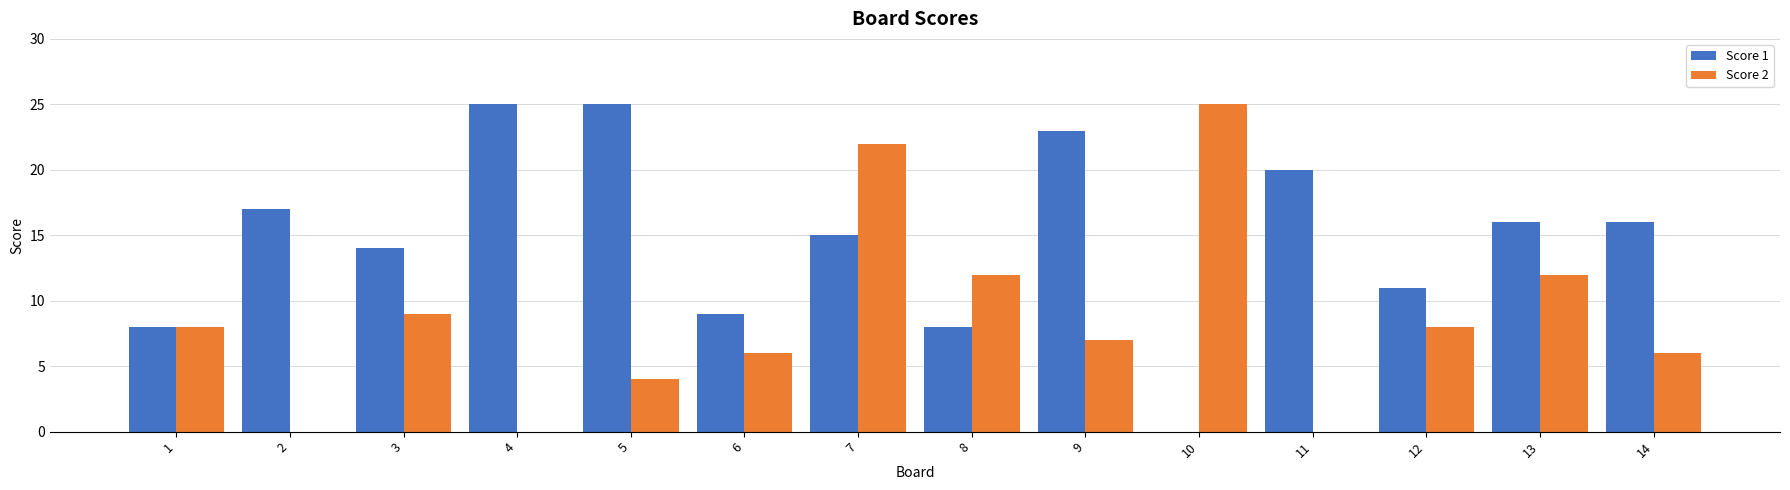

True or false: Score 2 has a value of 1 at 5.

False